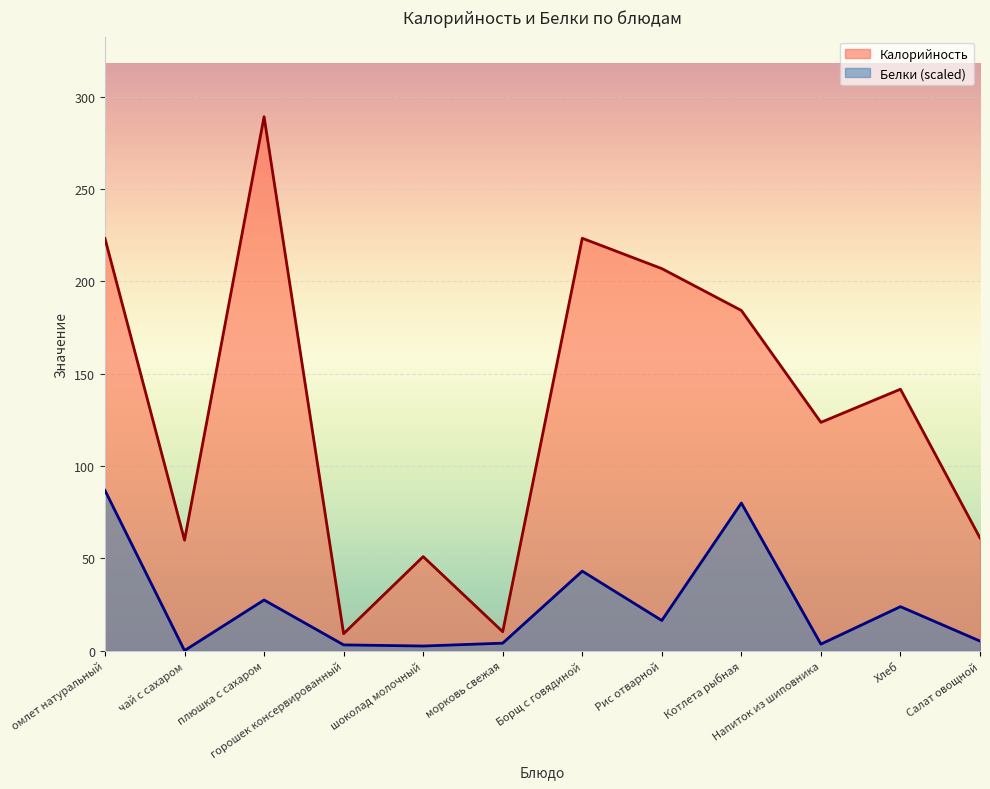

Is the value of Калорийность at горошек консервированный greater than the value of Белки at Салат овощной?

Yes